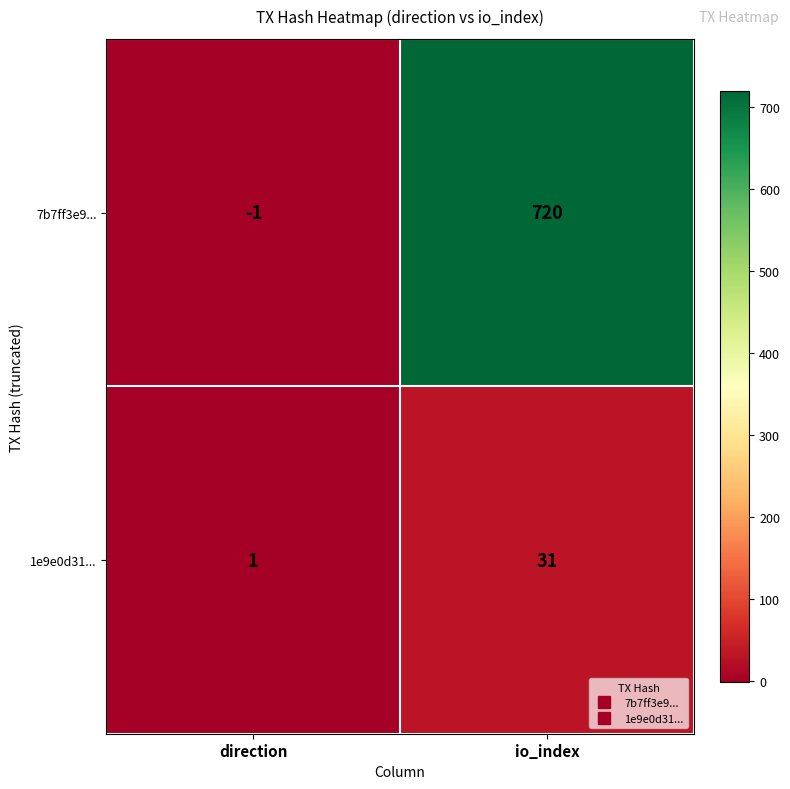

Rank the series at io_index from highest to lowest value.

7b7ff3e9..., 1e9e0d31...